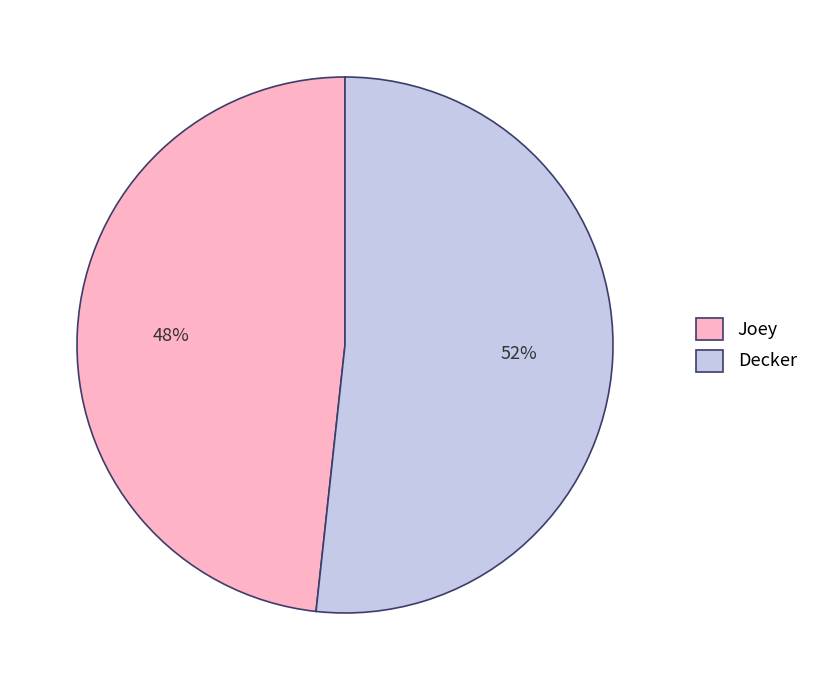

Which slice is the smallest?

Joey